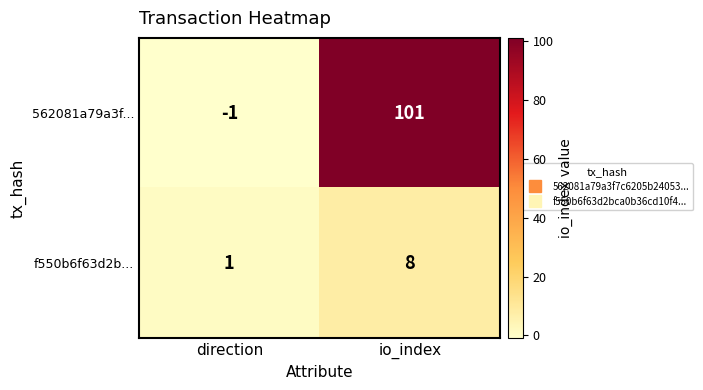

What is the minimum value shown in the chart?

-1